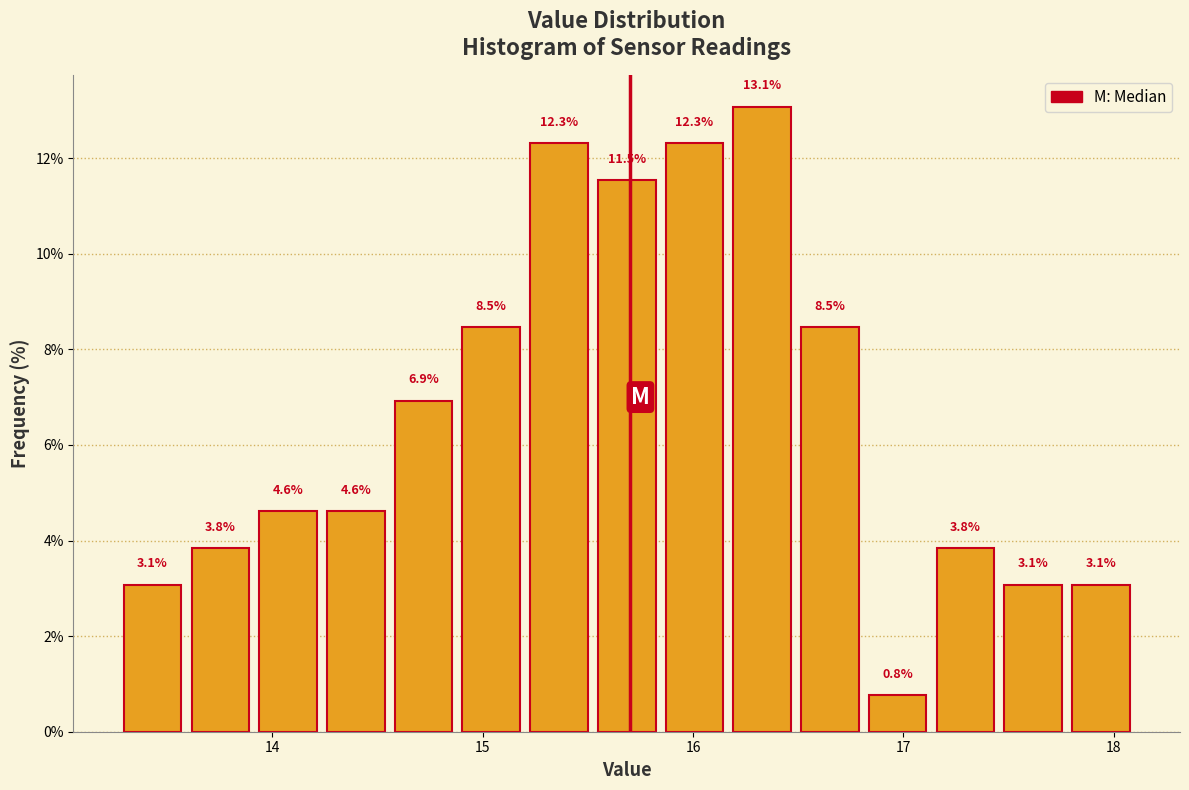

Read against the x-axis, roughly where is the centre of the tallest bar?

16.3